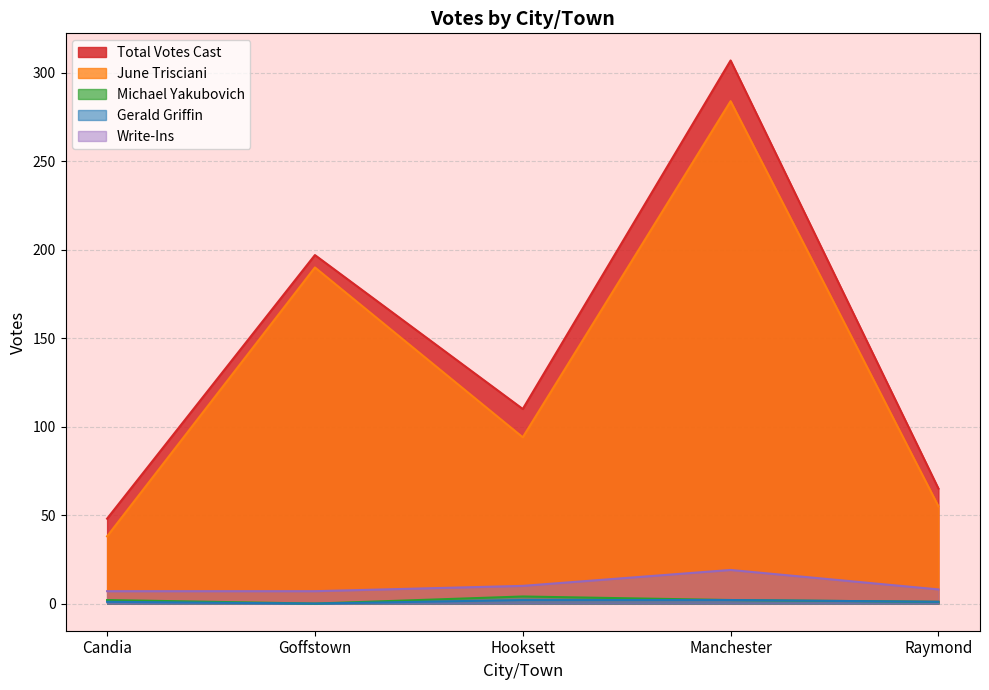

What is the lowest value of the June Trisciani series?

38